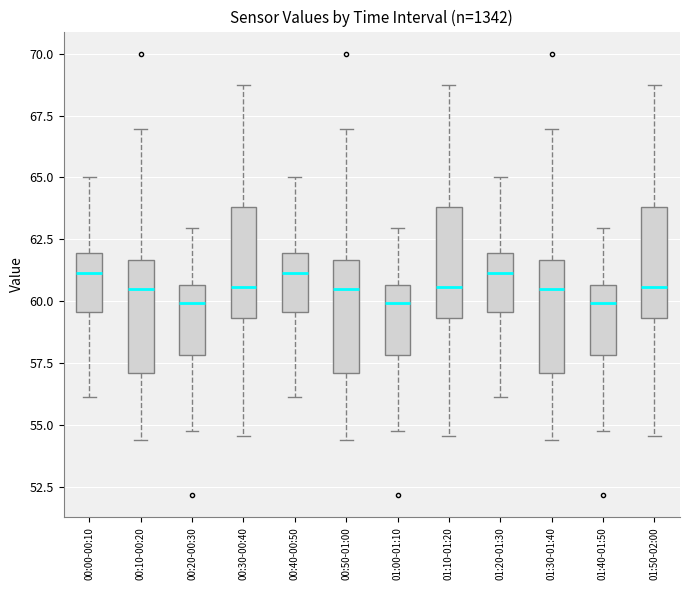

Where is the upper edge of the box for 01:30-01:40 on the y-axis? The values are not printed on the chart, so give them approximately, as read against the axis.

61.5